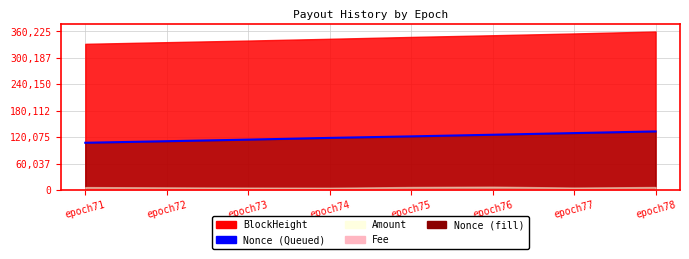

At which category does the chart reach its minimum across all series?

epoch71